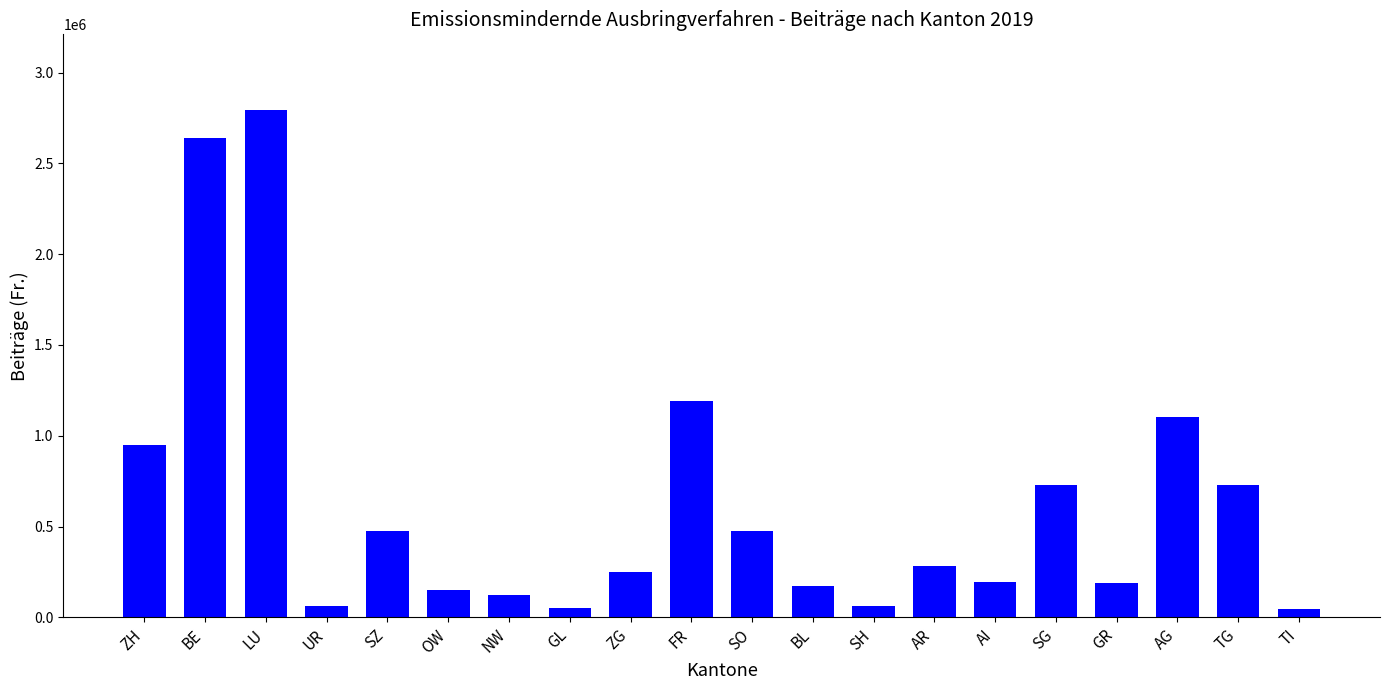

What is the greatest value displayed?

2791764.2